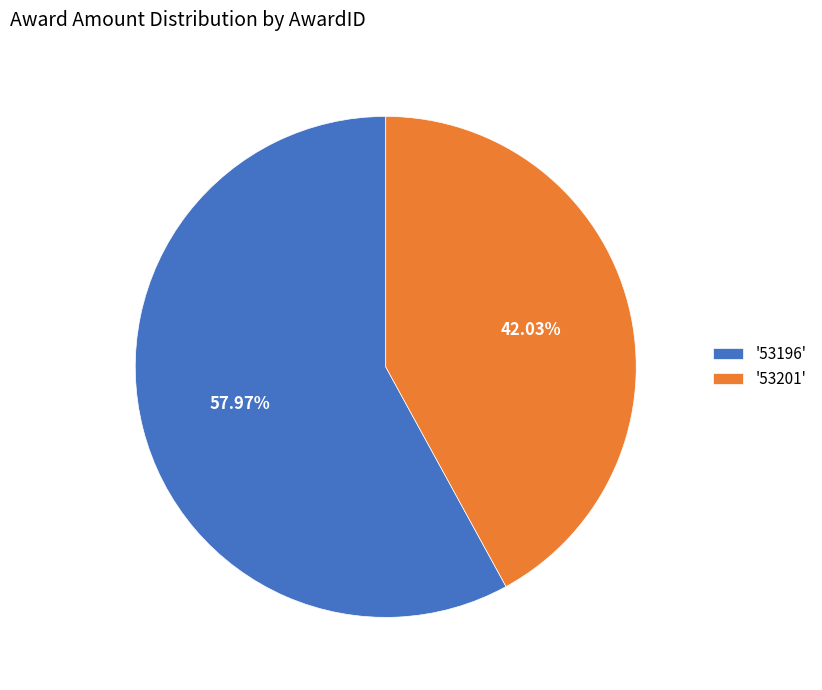

Which slice is the largest?

'53196'